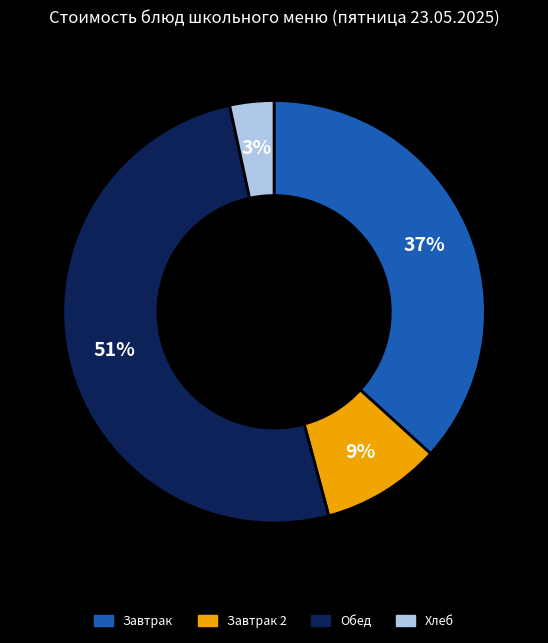

To the nearest percent, what is the average slice percentage?

25%